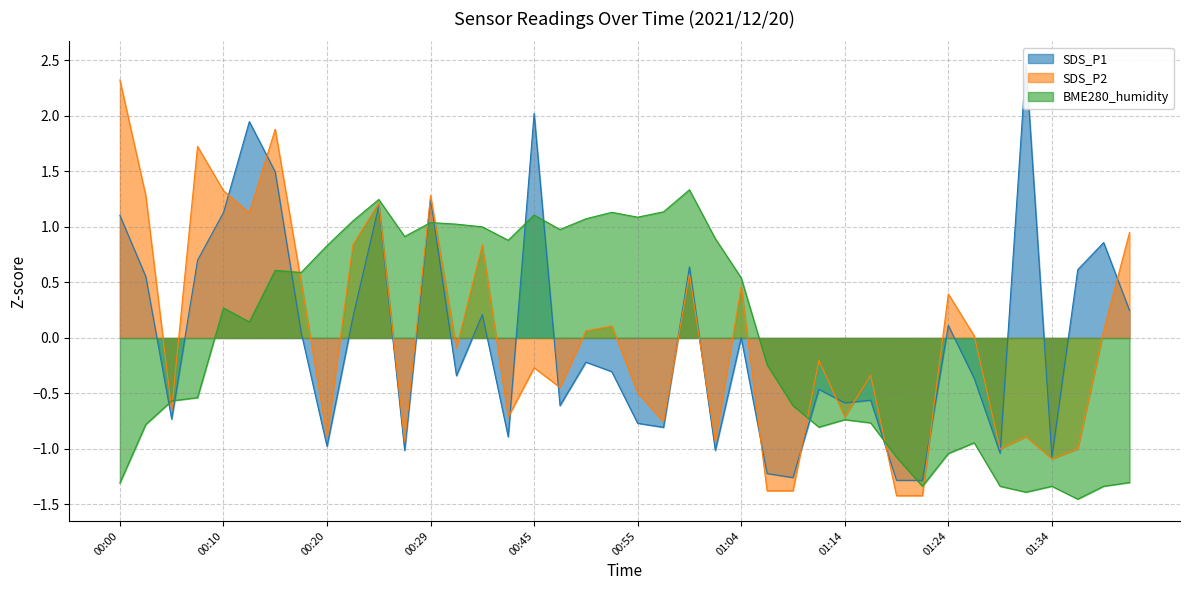

Which series has the largest total across all categories?

SDS_P2